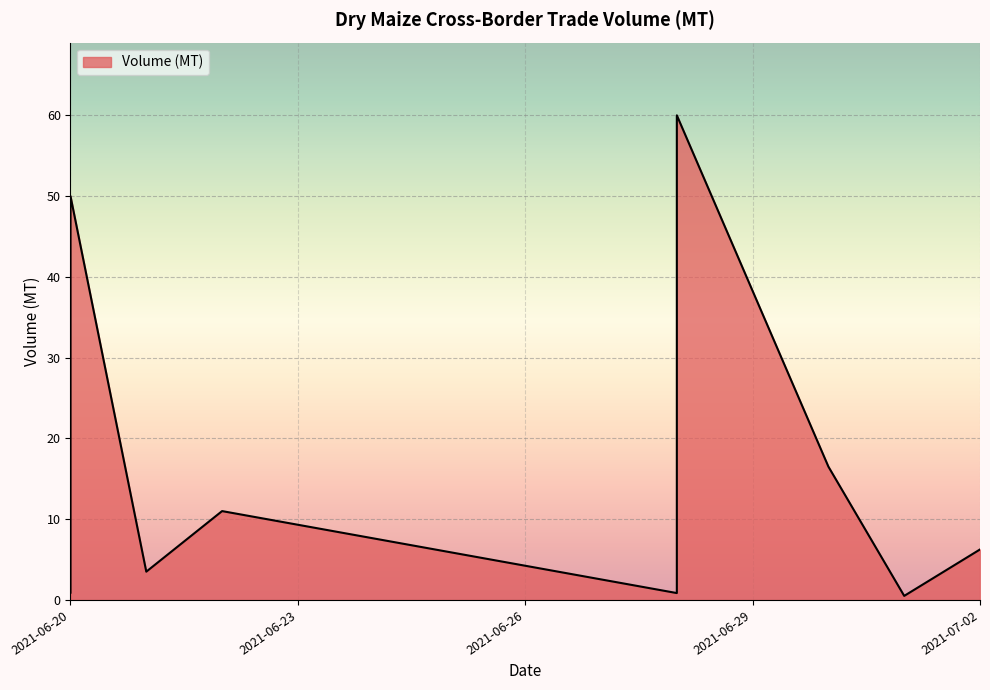

What is the difference between the second highest and second lowest values?

49.1